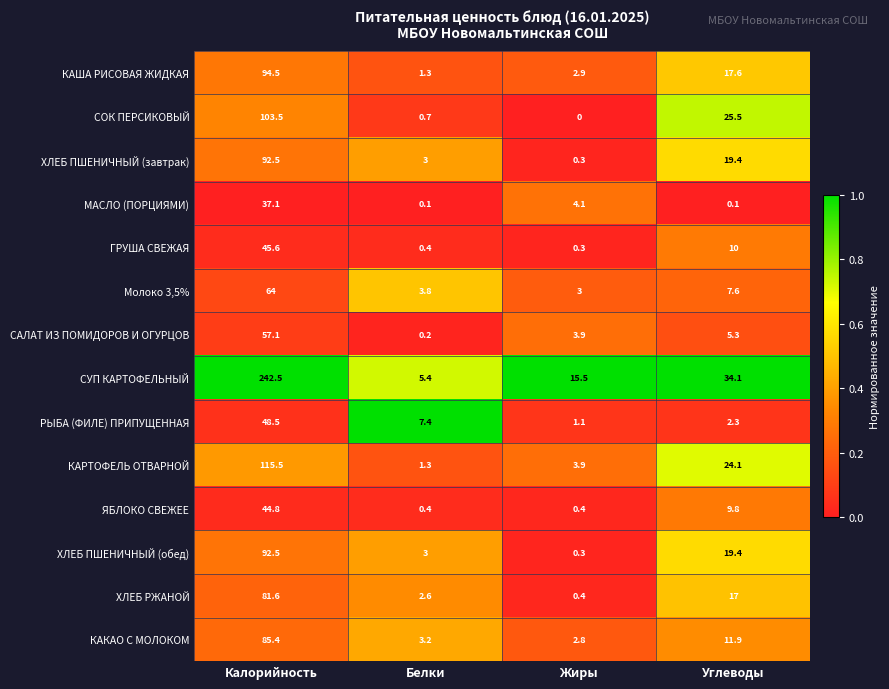

What is the sum of the РЫБА (ФИЛЕ) ПРИПУЩЕННАЯ values at Калорийность and Жиры?

49.6